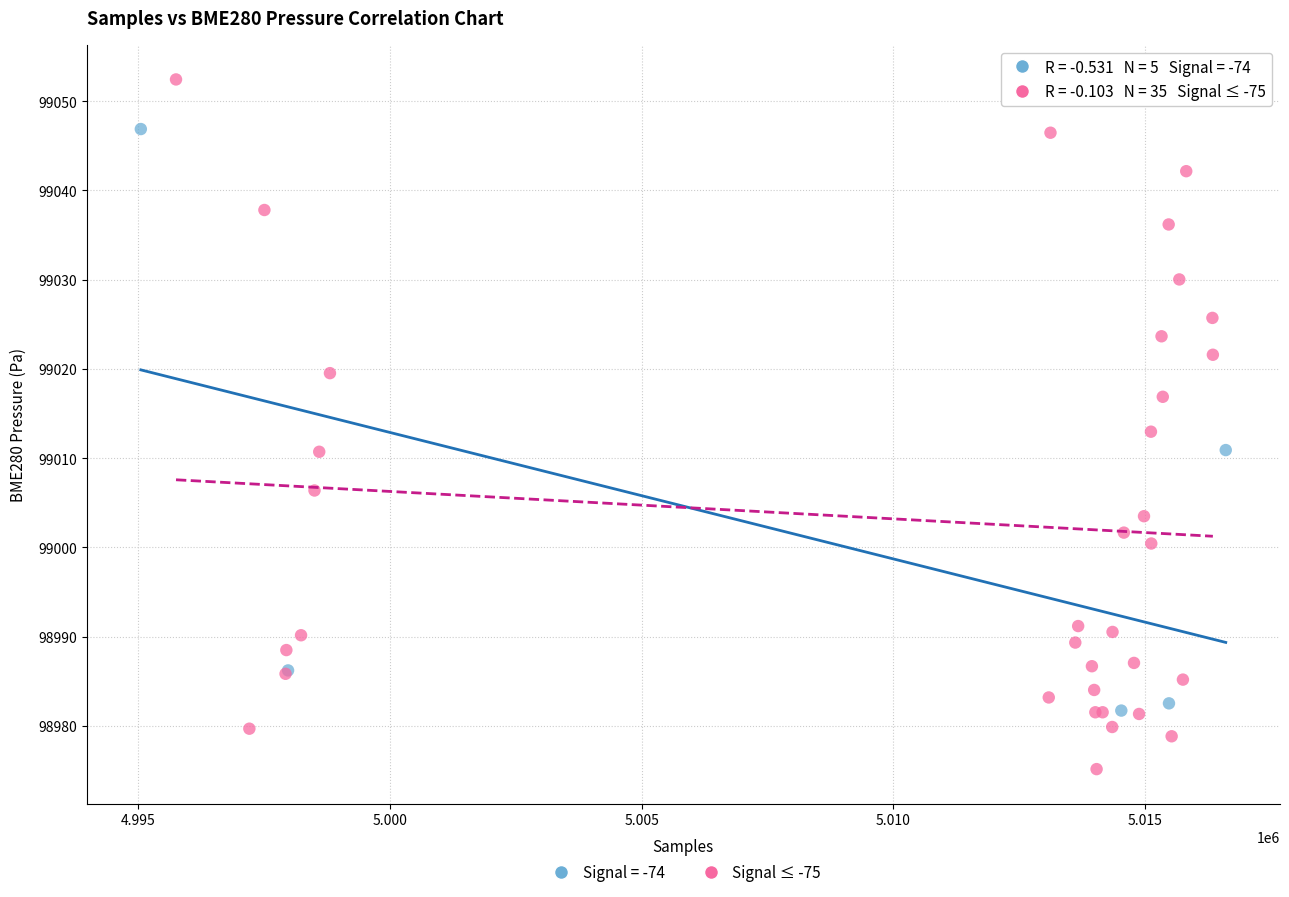

Which series reaches the minimum Y coordinate?

Signal ≤ -75